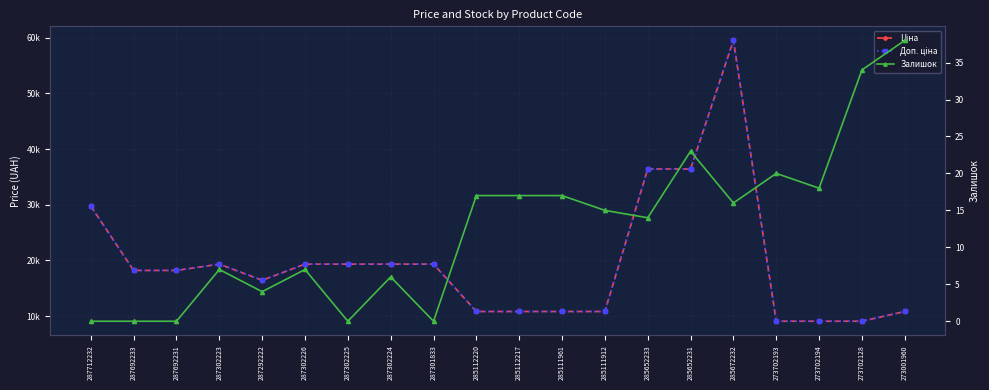

True or false: Доп. ціна has more than 1 interior local peaks.

True